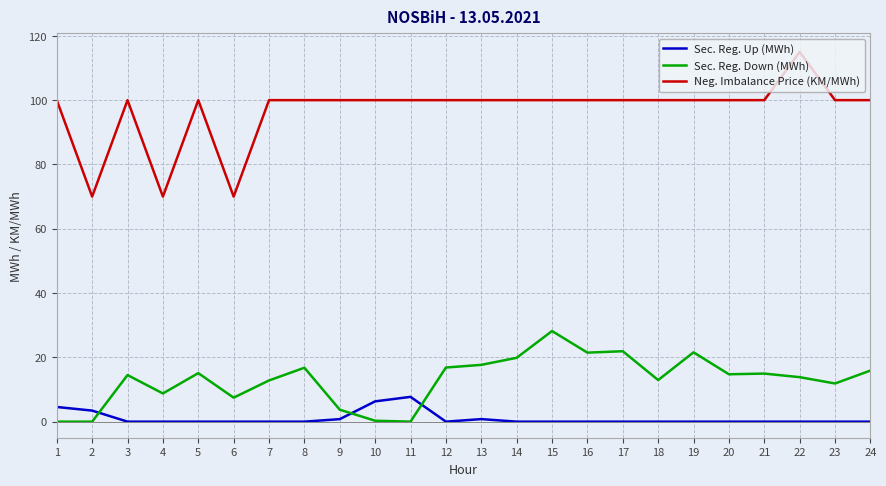

Between 7 and 12, which series saw the biggest shift?

Sec. Reg. Down (MWh)